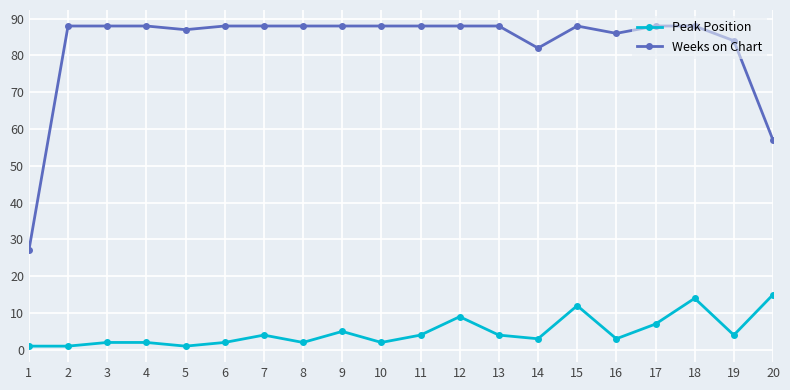

What is the difference between the second highest and minimum values in the Weeks on Chart series?

61